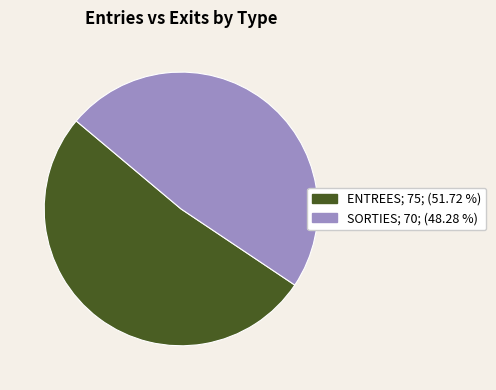

Between ENTREES; 75; (51.72 %) and SORTIES; 70; (48.28 %), which is larger?

ENTREES; 75; (51.72 %)